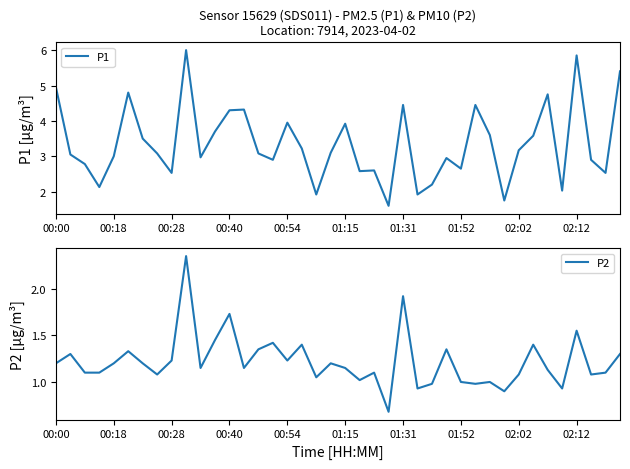

The value of P2 at 00:18 is 2.0. True or false?

False